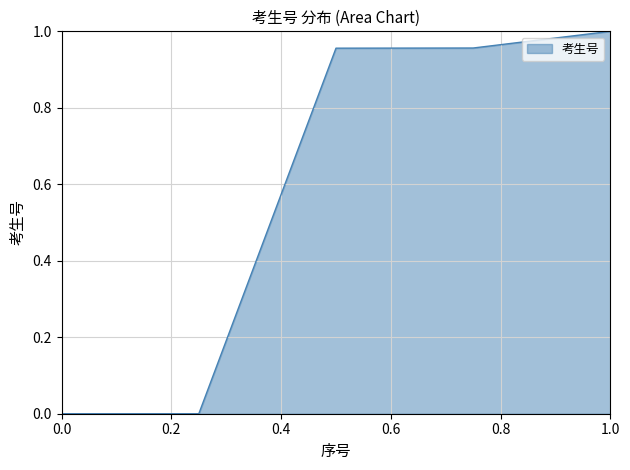

How many lines are shown in the chart?

1